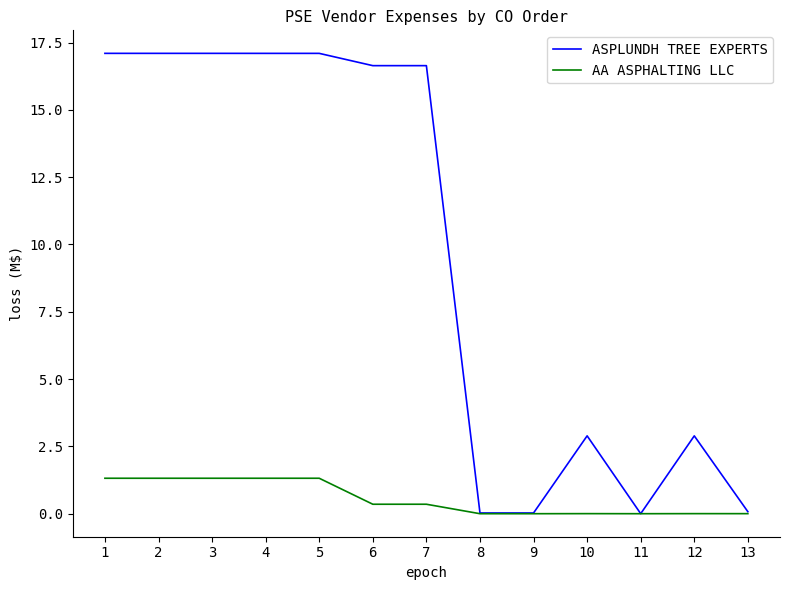

What is the highest value of the ASPLUNDH TREE EXPERTS series?

17.1